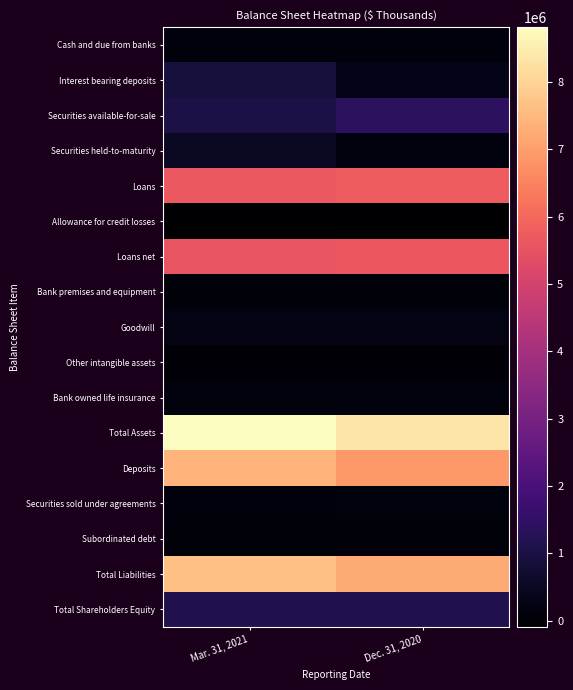

Reading left to right, extract all data points from this chart.

Cash and due from banks: Mar. 31, 2021=89123	Dec. 31, 2020=86630
Interest bearing deposits: Mar. 31, 2021=890202	Dec. 31, 2020=317458
Securities available-for-sale: Mar. 31, 2021=1051396	Dec. 31, 2020=1398157
Securities held-to-maturity: Mar. 31, 2021=512307	Dec. 31, 2020=184484
Loans: Mar. 31, 2021=5661492	Dec. 31, 2020=5735349
Allowance for credit losses: Mar. 31, 2021=-86643	Dec. 31, 2020=-92733
Loans net: Mar. 31, 2021=5574849	Dec. 31, 2020=5642616
Bank premises and equipment: Mar. 31, 2021=70385	Dec. 31, 2020=75117
Goodwill: Mar. 31, 2021=221176	Dec. 31, 2020=221176
Other intangible assets: Mar. 31, 2021=15382	Dec. 31, 2020=16745
Bank owned life insurance: Mar. 31, 2021=132634	Dec. 31, 2020=131776
Total Assets: Mar. 31, 2021=8811820	Dec. 31, 2020=8342392
Deposits: Mar. 31, 2021=7385749	Dec. 31, 2020=6932561
Securities sold under agreements: Mar. 31, 2021=109171	Dec. 31, 2020=119609
Subordinated debt: Mar. 31, 2021=71436	Dec. 31, 2020=71365
Total Liabilities: Mar. 31, 2021=7656471	Dec. 31, 2020=7211990
Total Shareholders Equity: Mar. 31, 2021=1155349	Dec. 31, 2020=1130402